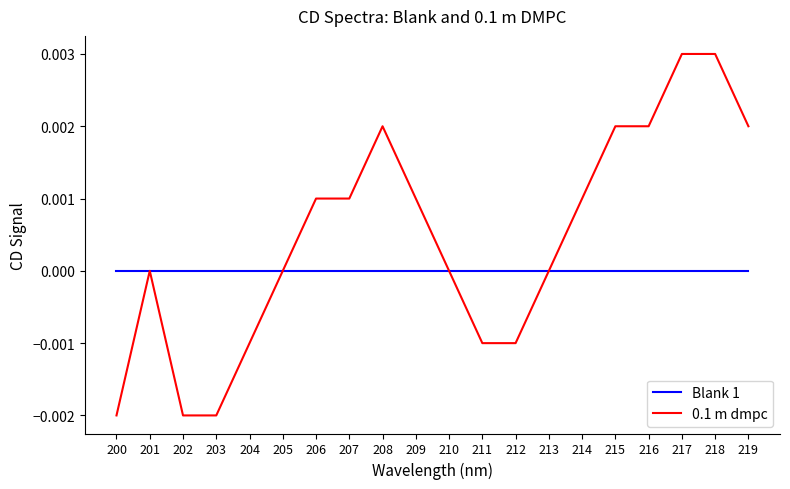

The value of 0.1 m dmpc at 201 is 0.0. True or false?

True